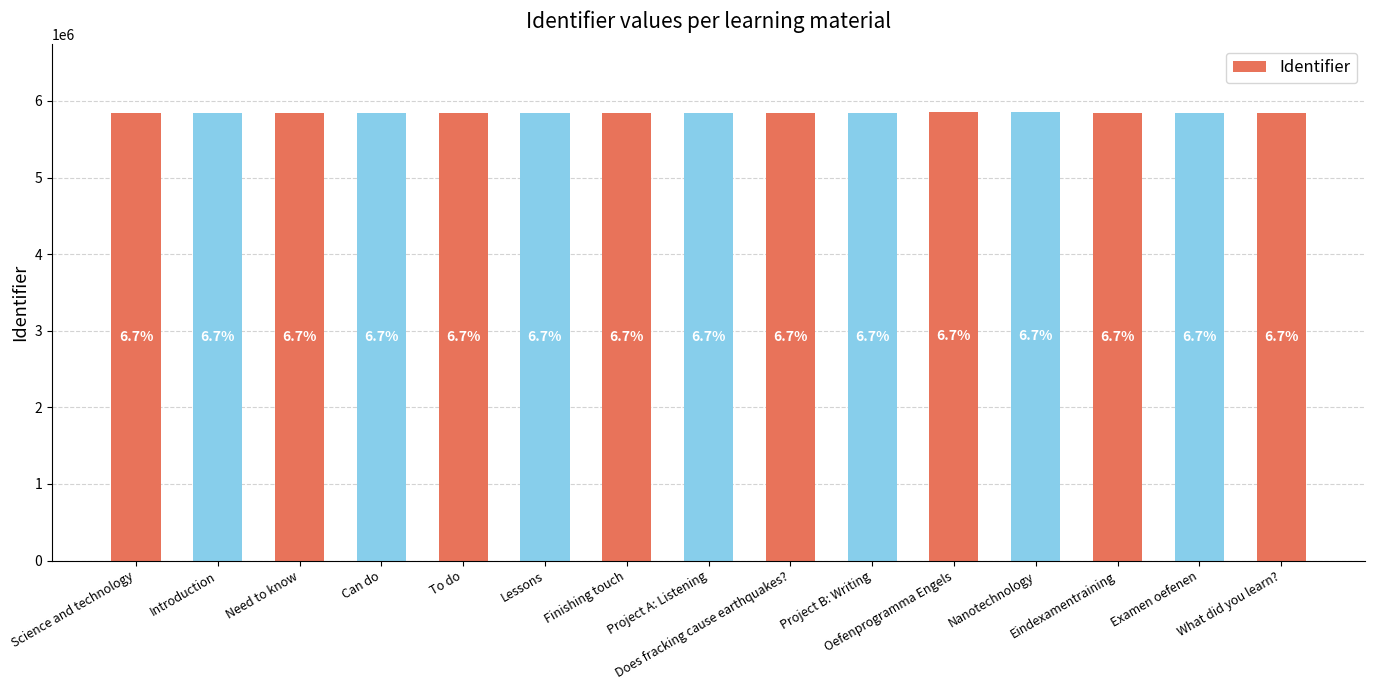

Are the bars horizontal?

No